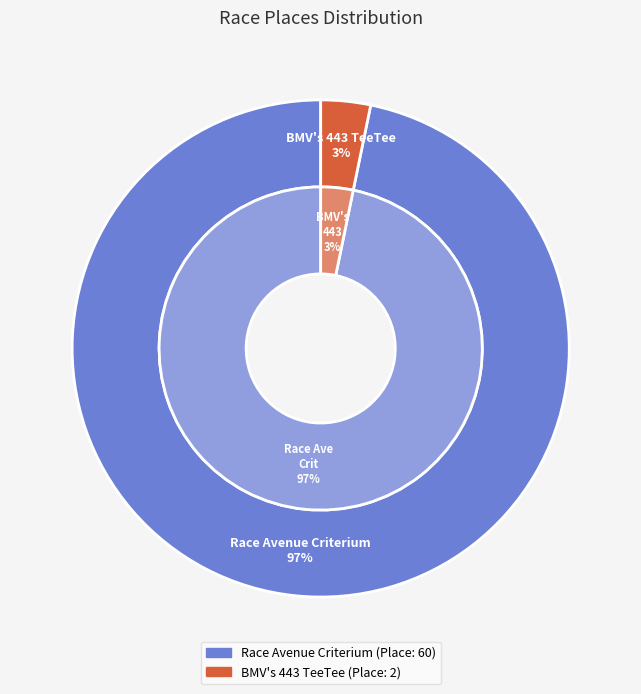

Count the number of slices in the pie.

2